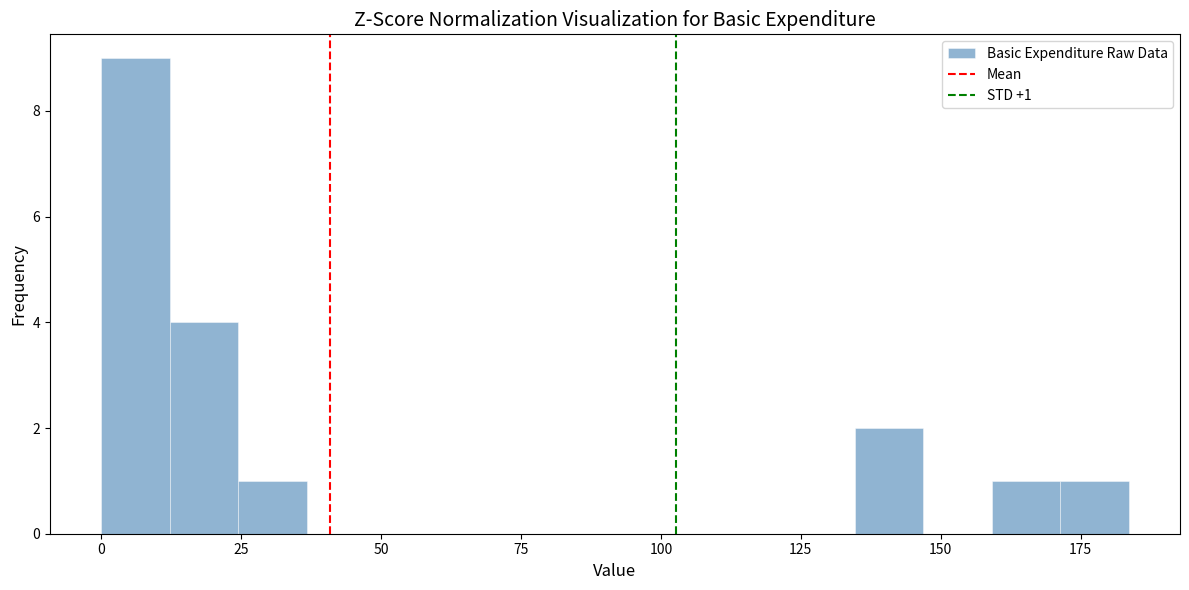

Read against the x-axis, roughly where is the centre of the tallest bar?

5